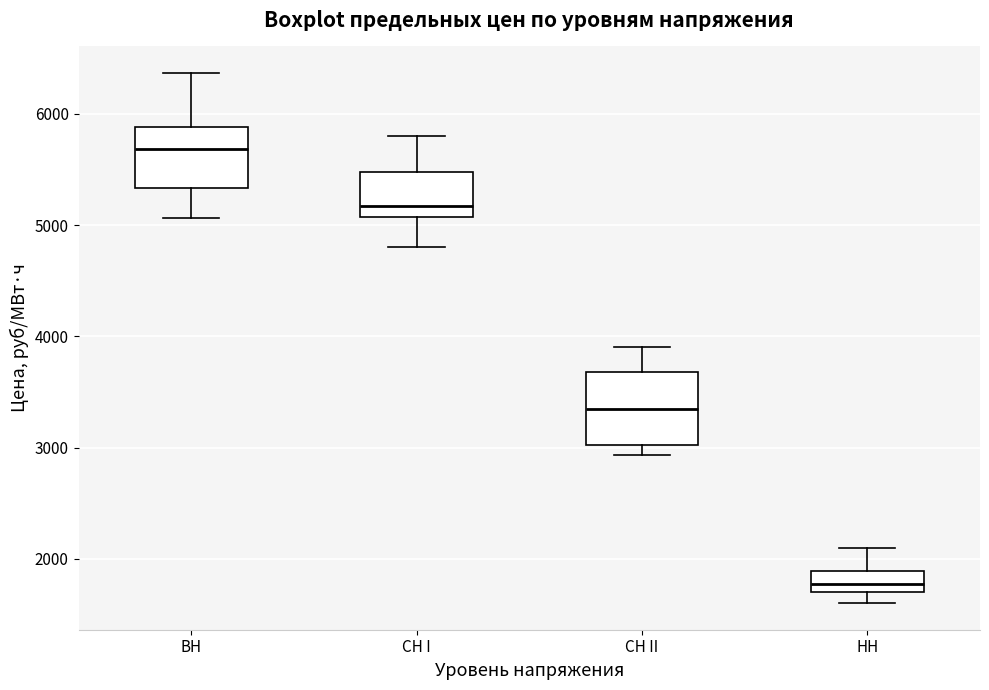

Comparing the boxes themselves (not the whiskers), which one is the tallest?

СН II